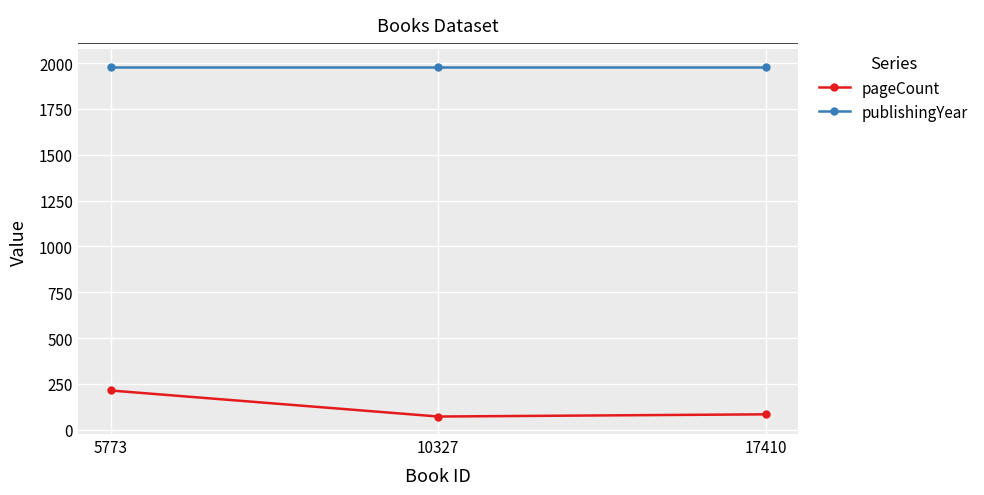

How many data points in pageCount are less than 84?

1